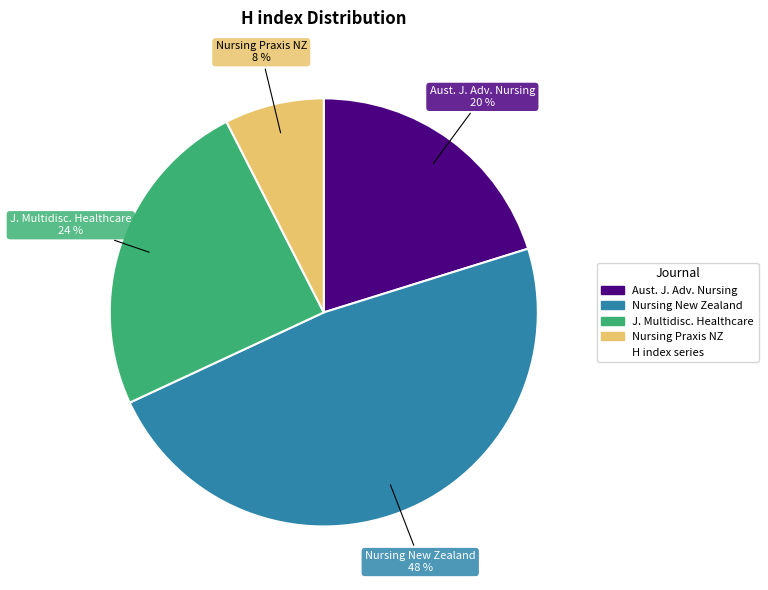

Is there a majority slice in this chart?

No